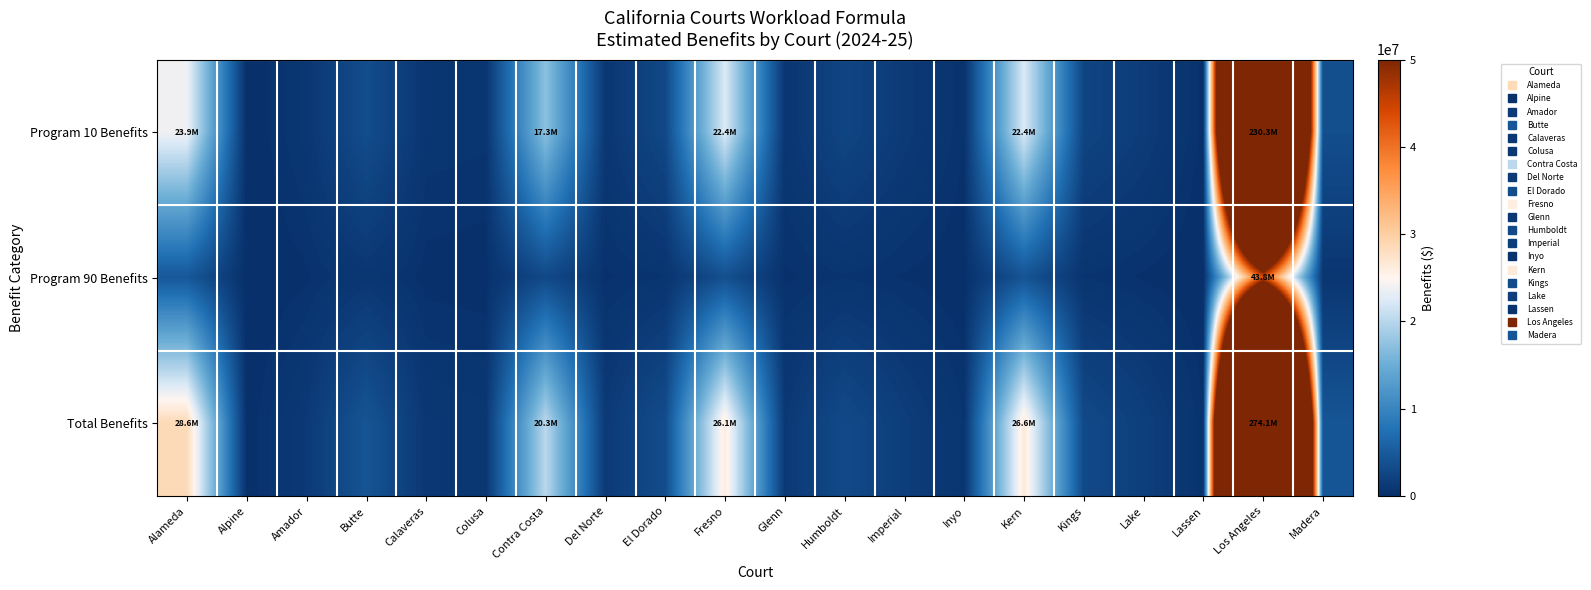

Rank the series by their average value, from highest to lowest.

Total Benefits, Program 10 Benefits, Program 90 Benefits